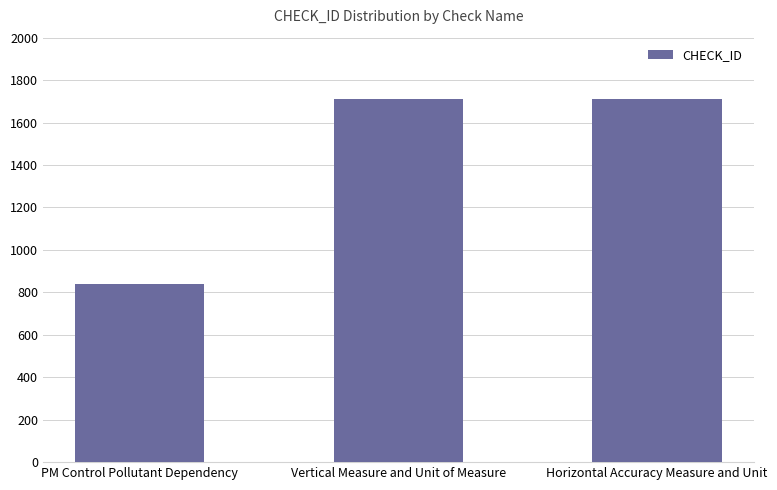

What is the minimum value shown in the chart?

837